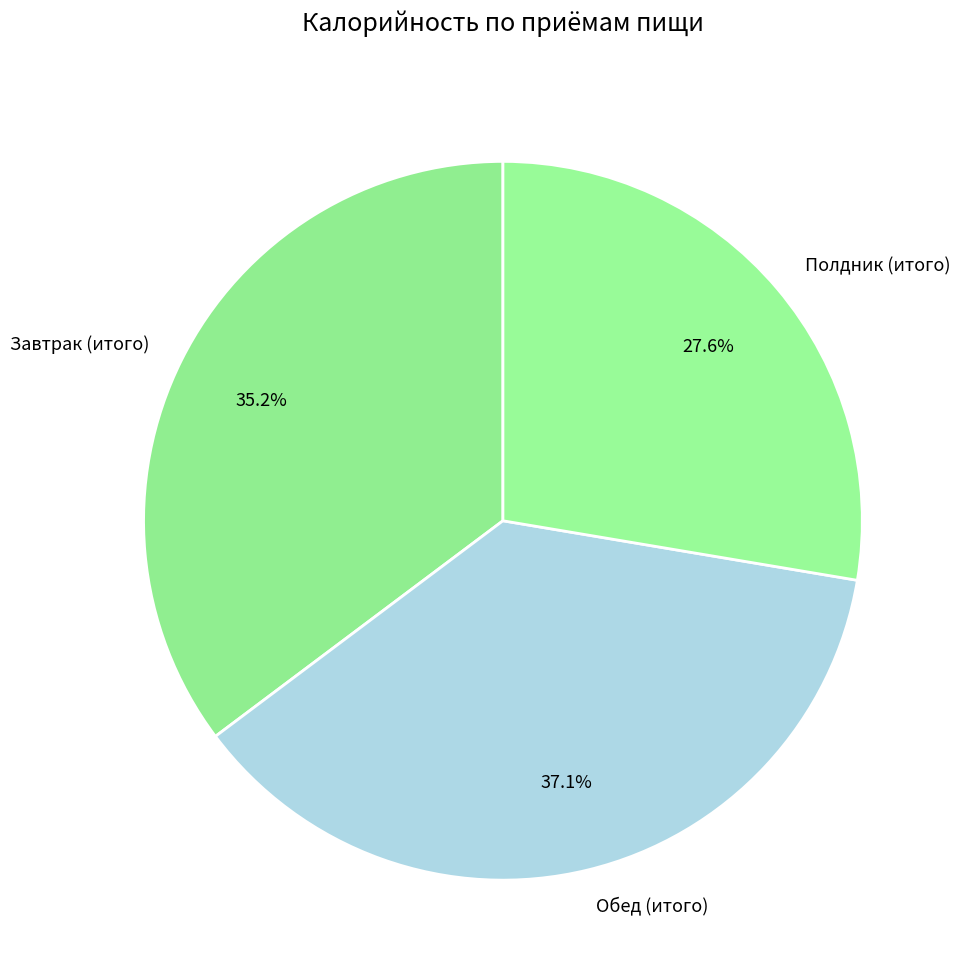

Which category has the smallest portion of the pie?

Полдник (итого)